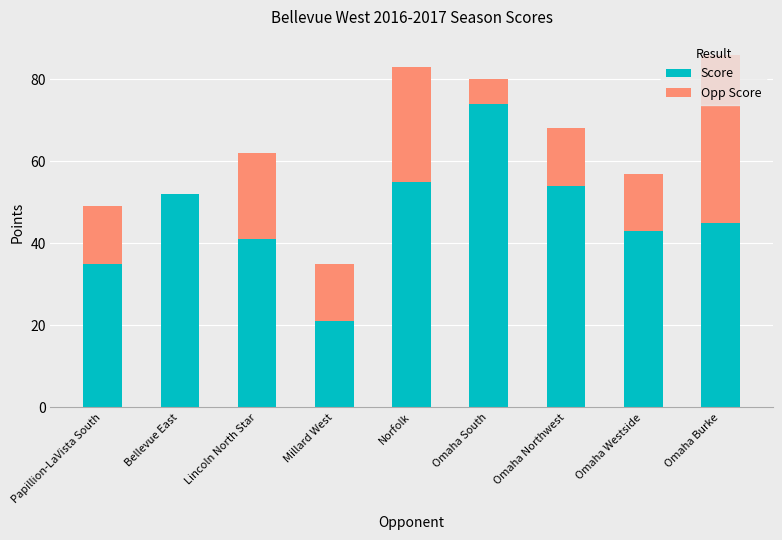

Are the bars grouped side by side (vs. stacked)?

No